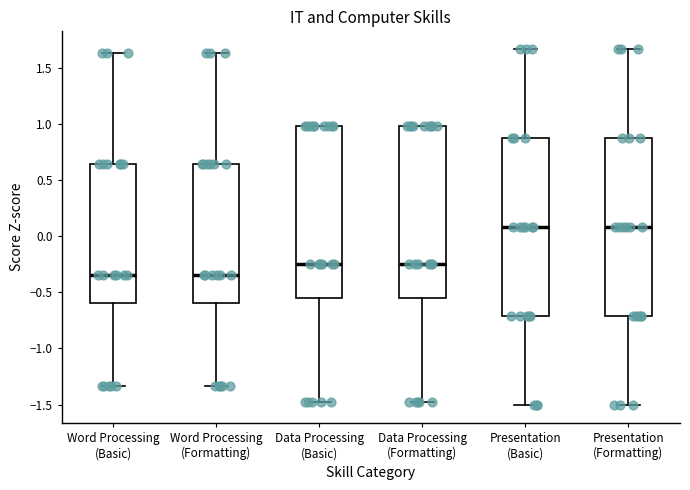

Where is the upper edge of the box for Data Processing (Basic) on the y-axis? The values are not printed on the chart, so give them approximately, as read against the axis.

1.00